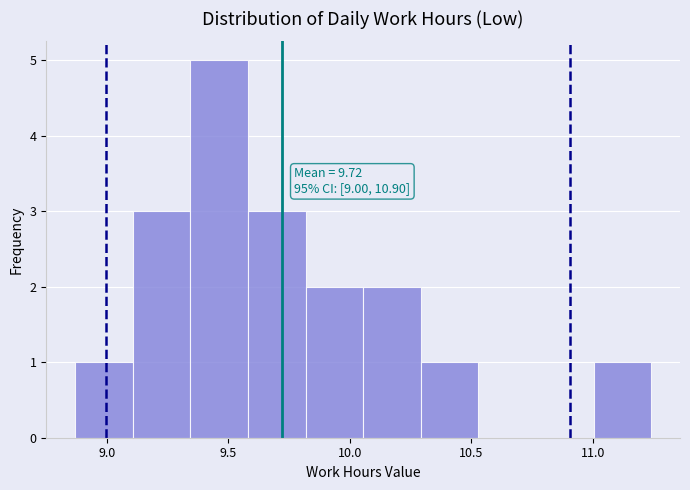

Over which range of the x-axis is the bar tallest?

9.35 to 9.60